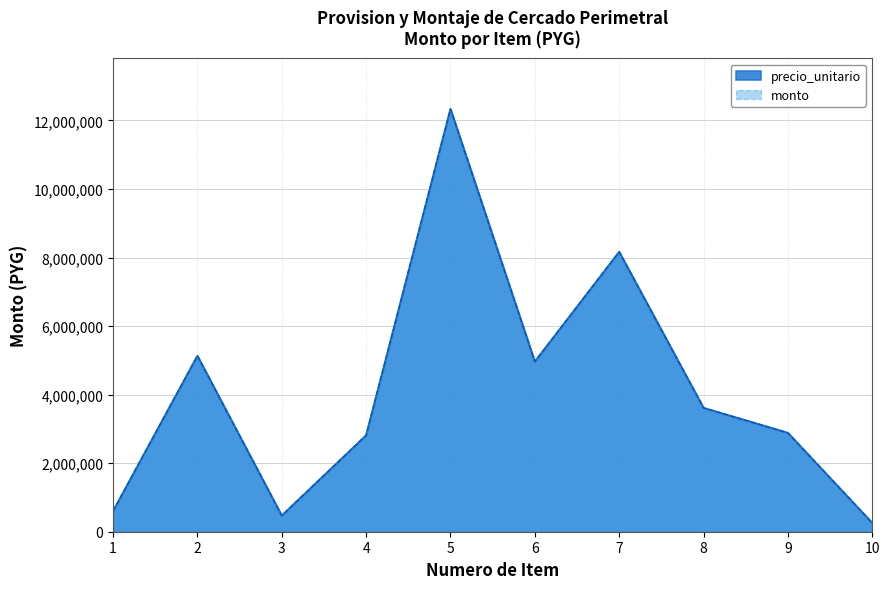

Reading right to left, what are all the values shown in this chart?

precio_unitario: 253840	2883600	3612600	8164800	4961250	12333600	2811580	468232	5130000	600000
monto: 253840	2883600	3612600	8164800	4961250	12333600	2811580	468232	5130000	600000